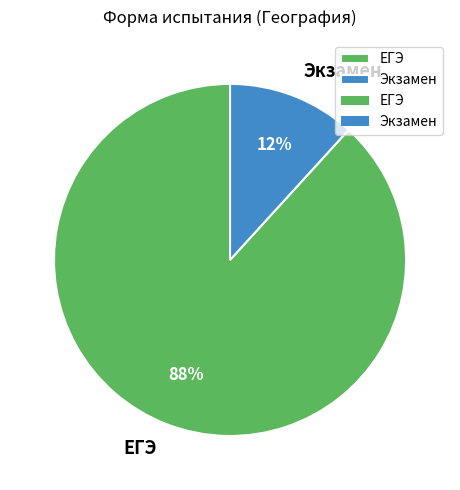

Which category has the biggest portion of the pie?

ЕГЭ